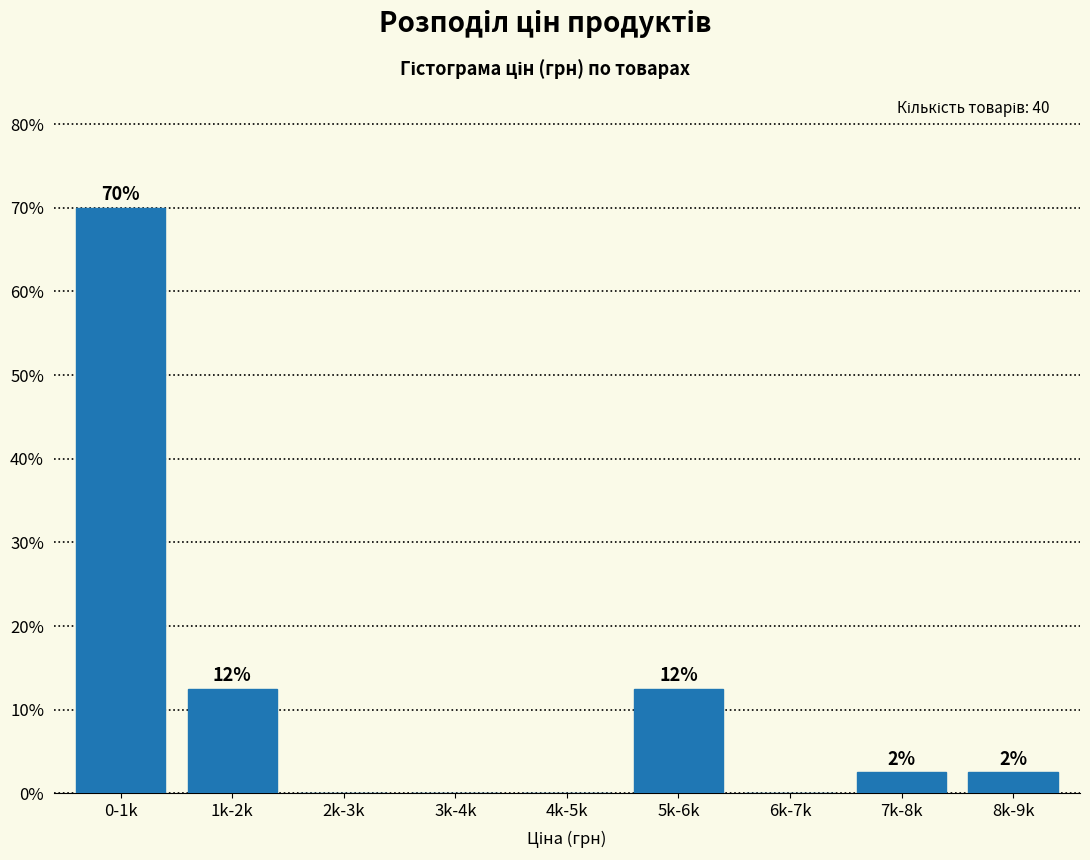

Are the bars horizontal?

No